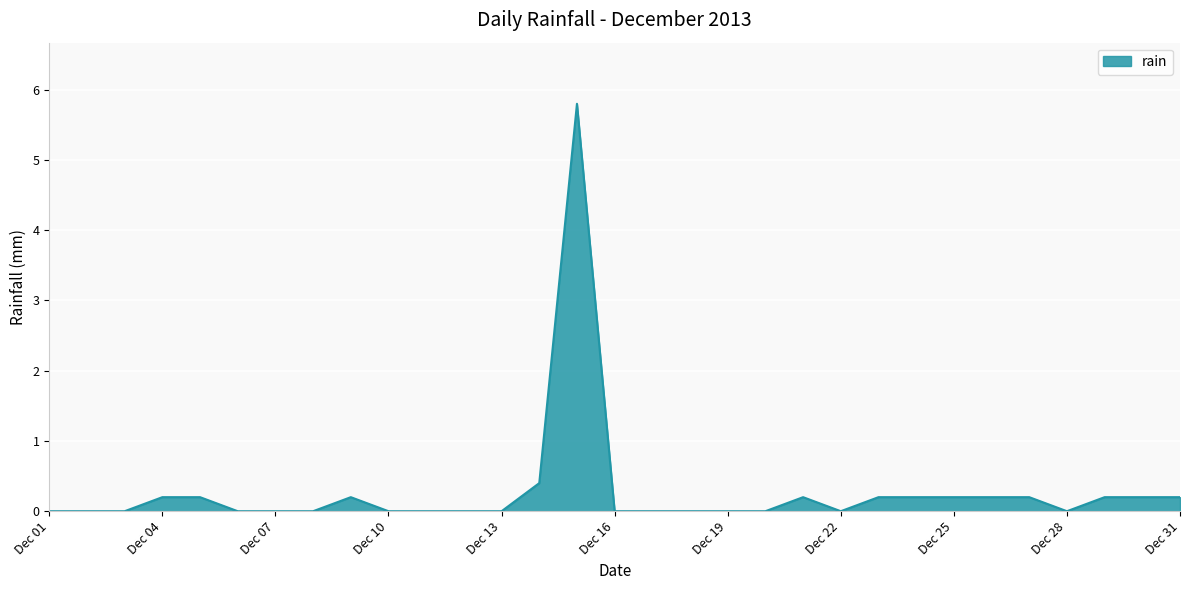

True or false: the data shows 0.0 at Dec 07.

True